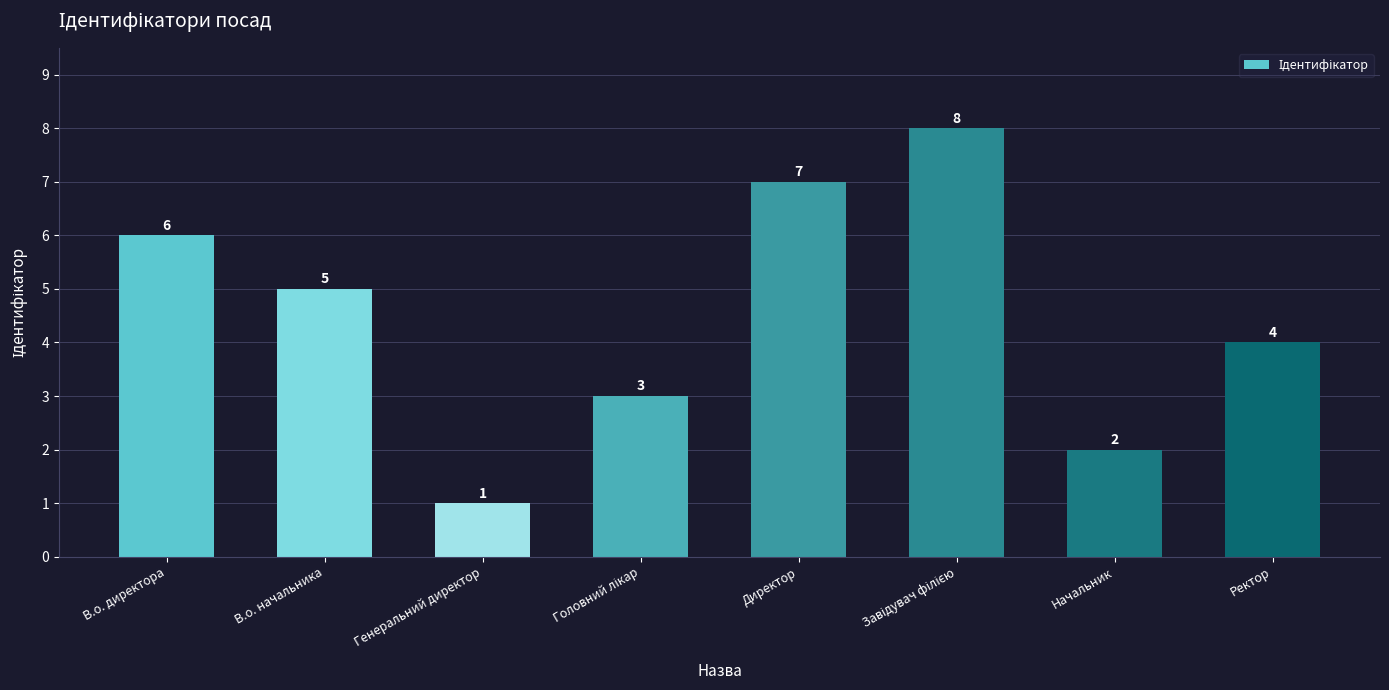

What is the approximate value at В.о. начальника?

5